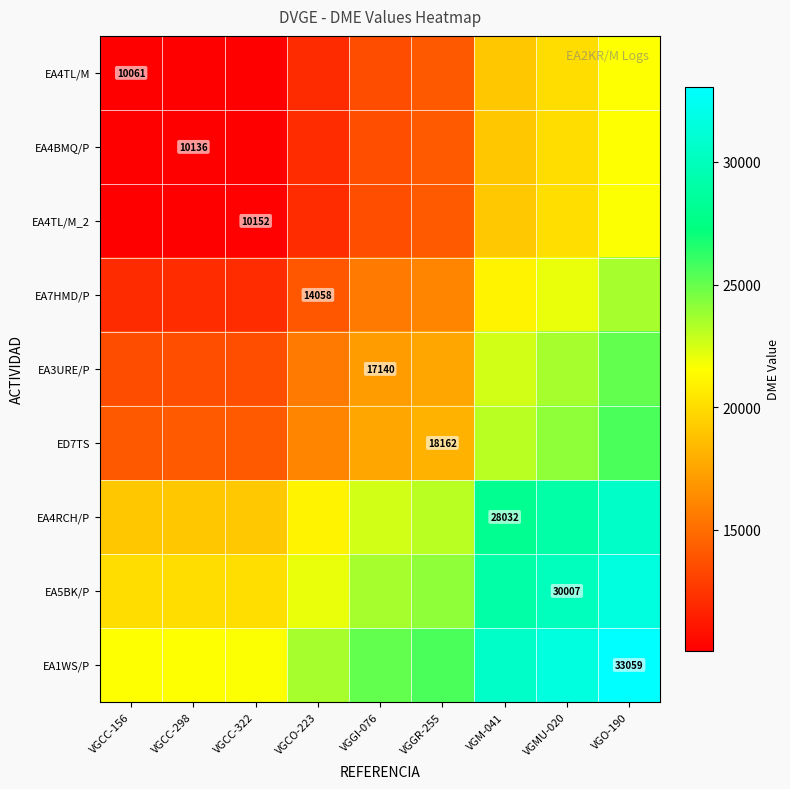

How many series are shown in this chart?

9